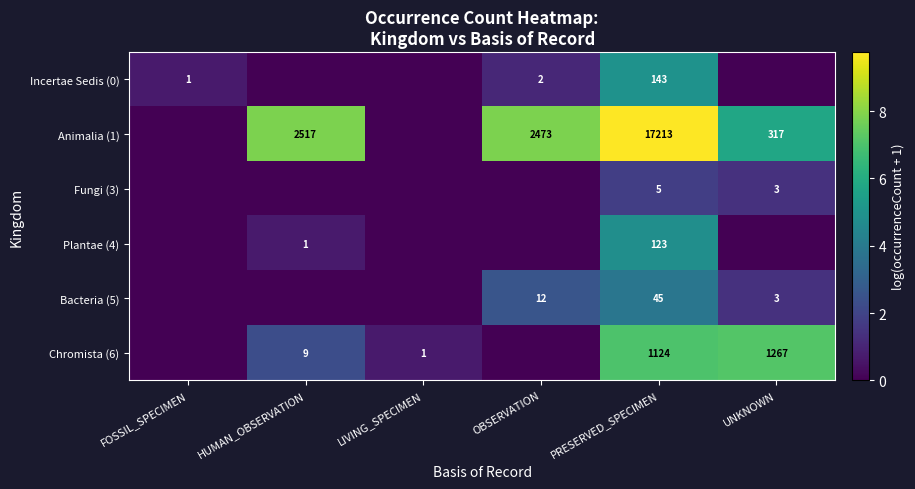

What is the difference between the highest and lowest values at HUMAN_OBSERVATION?

7.8